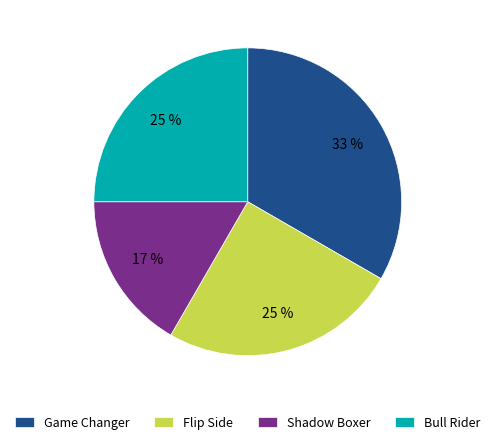

Is it true that Shadow Boxer is 25% of the pie?

False